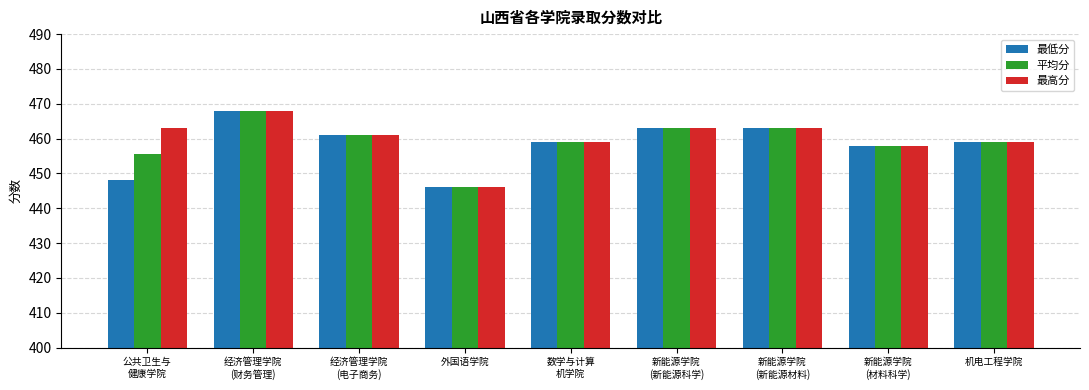

Which series has the largest total across all categories?

最高分